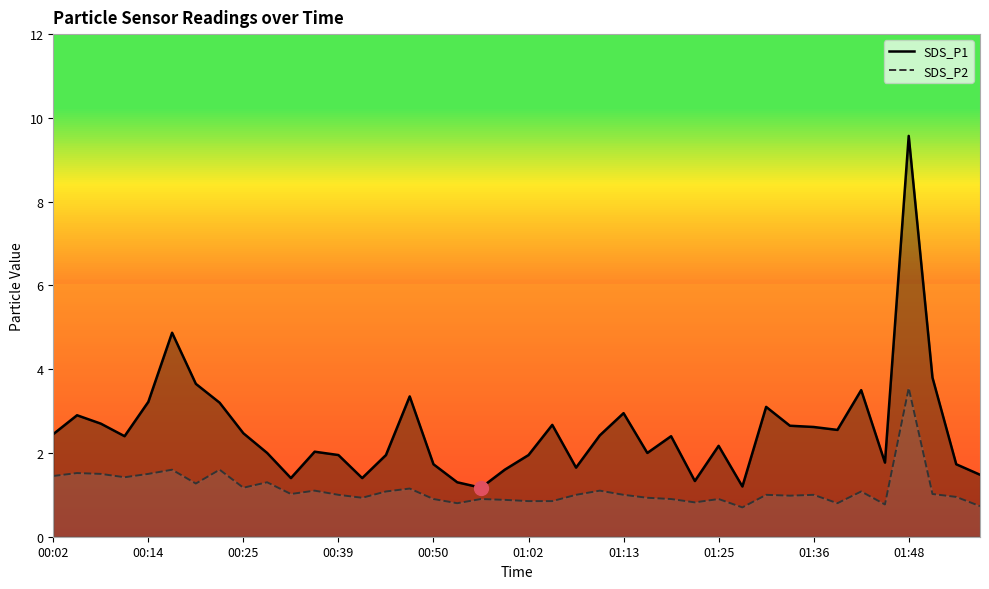

What is the difference between the maximum and minimum values in the SDS_P2 series?

2.8